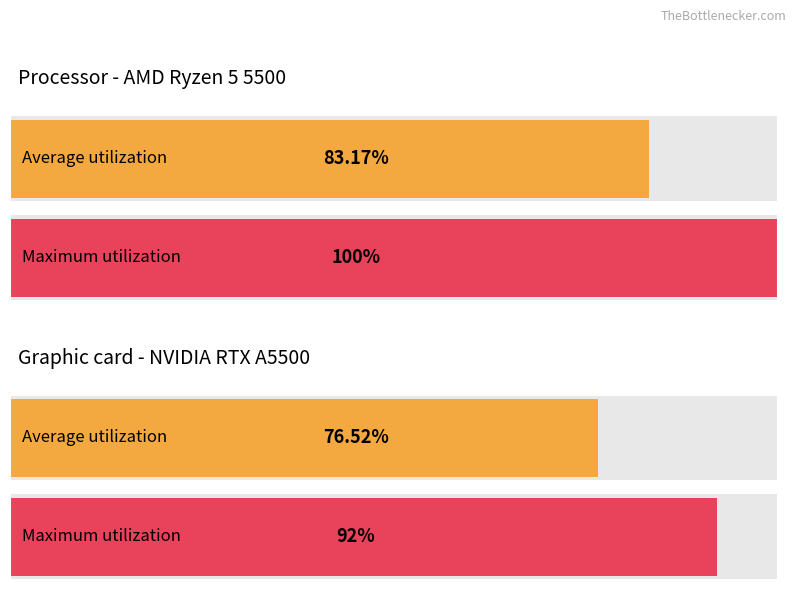

Which series changed the most between 3 and 4?

Maximum utilization